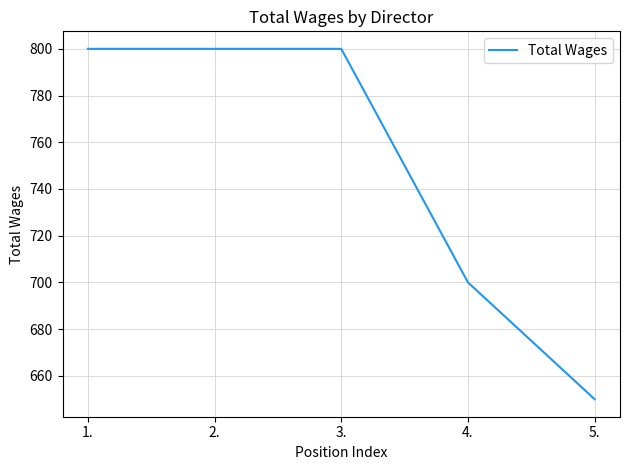

Count the values in the range 700 to 800.

4